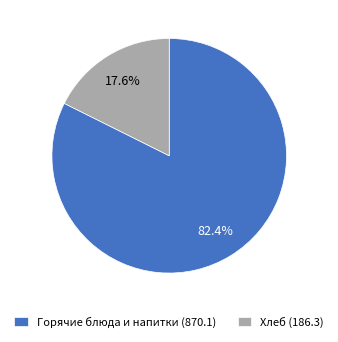

Rank the categories by value from highest to lowest.

Горячие блюда и напитки (870.1), Хлеб (186.3)